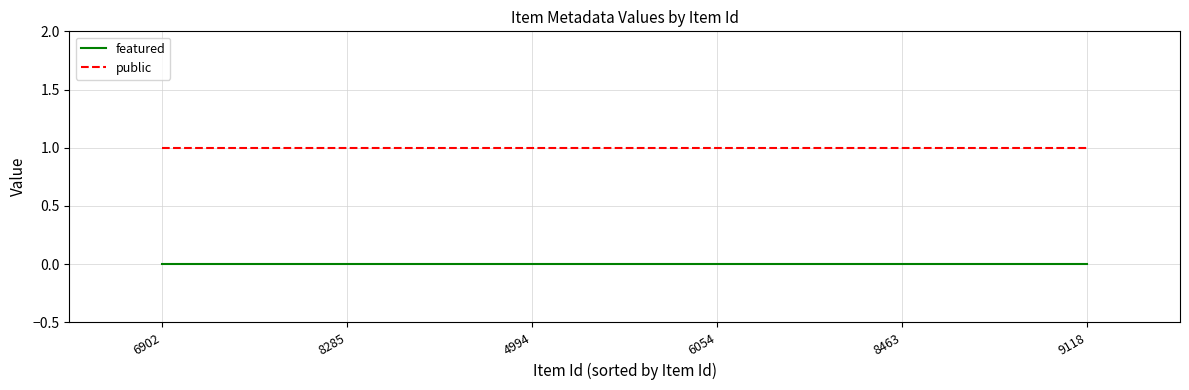

True or false: featured and public cross at least once.

False